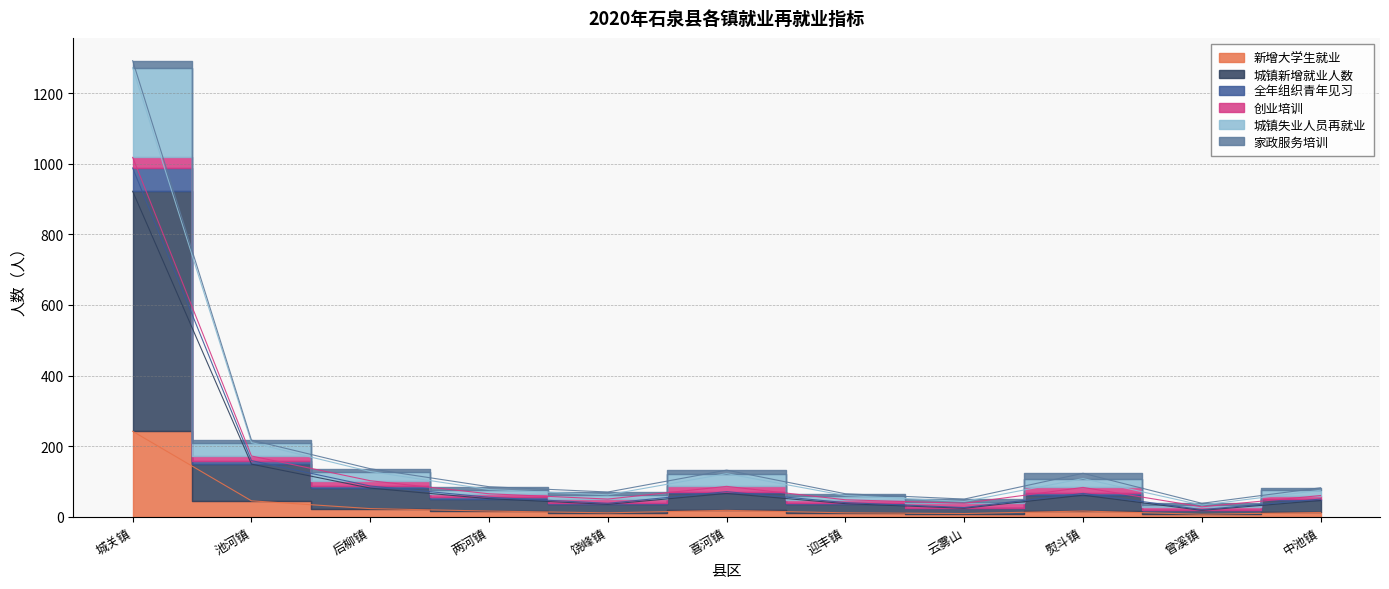

What is the value of the 新增大学生就业 point at the 2nd from the left?

45